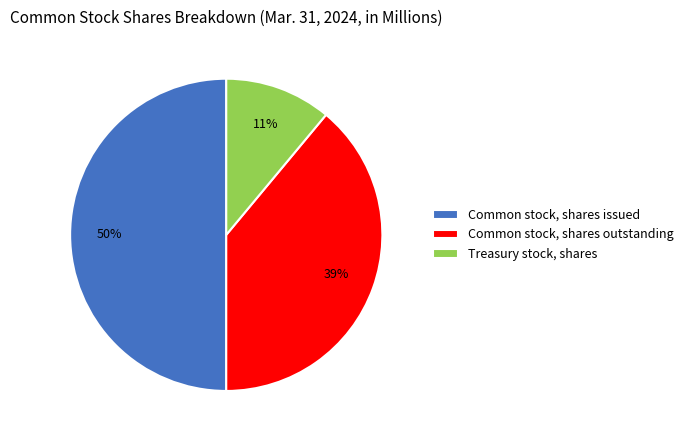

To the nearest percent, what percentage of the pie is Common stock, shares issued?

50%